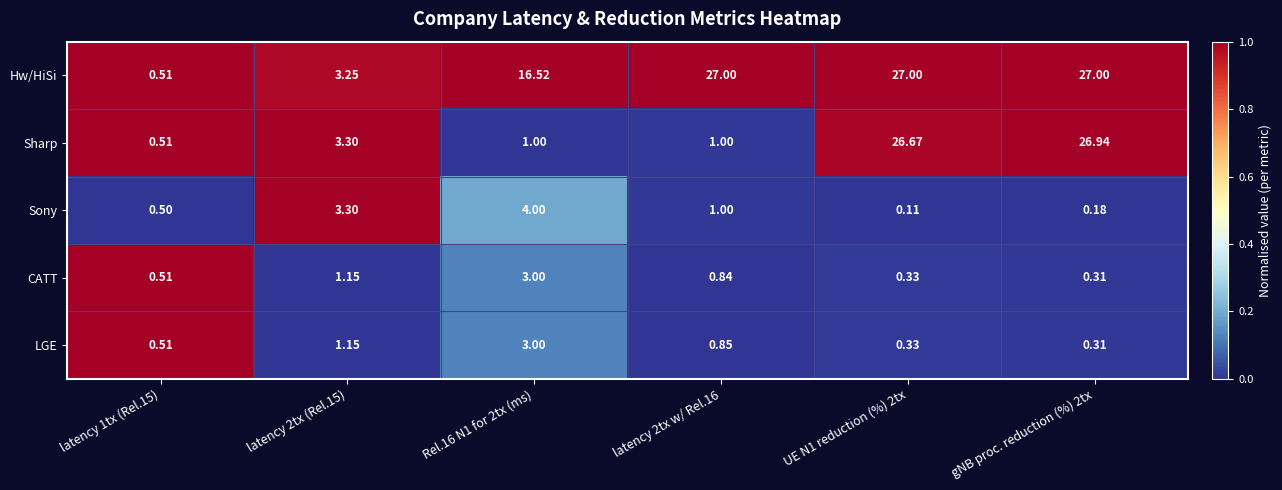

At which category is the sum across all series the highest?

gNB proc. reduction (%) 2tx